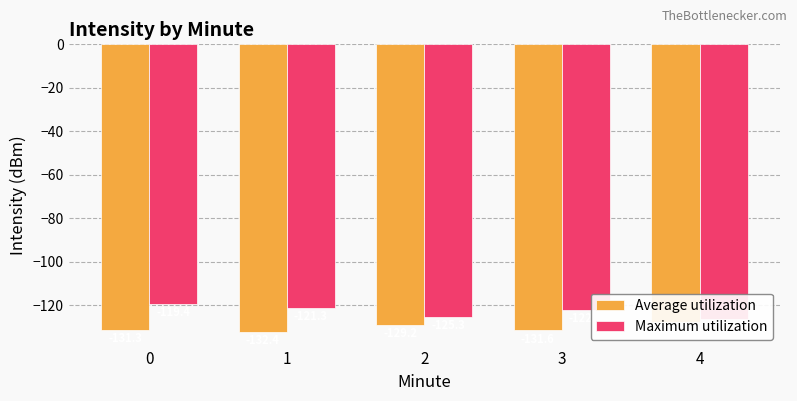

The value of Average utilization at 2 is -129.2. True or false?

True